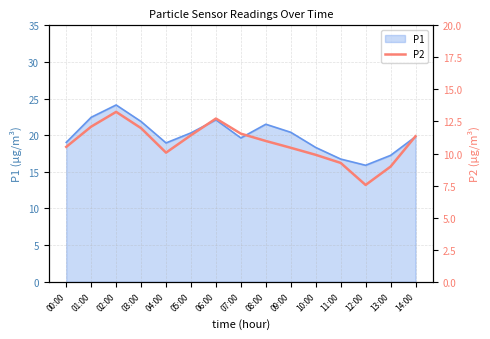

What is the difference between the values at 02:00 and 08:00?

2.3